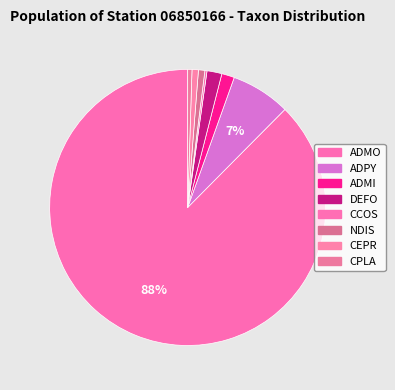

Count the number of slices in the pie.

8